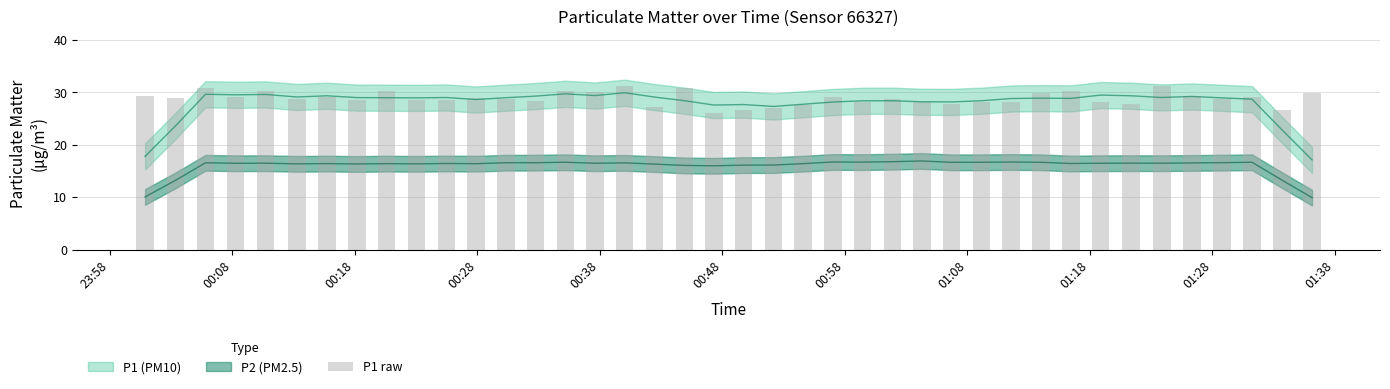

Which has a higher value, 00:08 or 01:28?

00:08